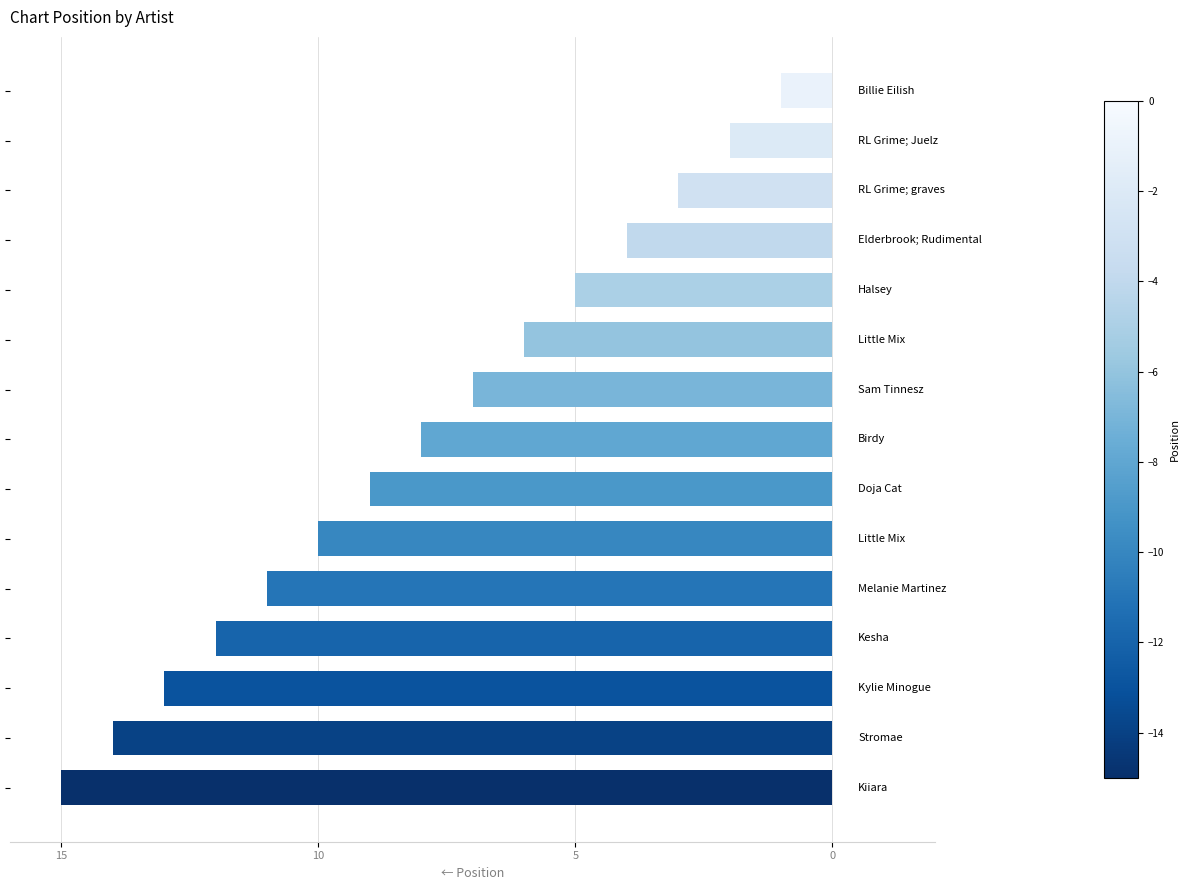

Are the bars horizontal?

Yes